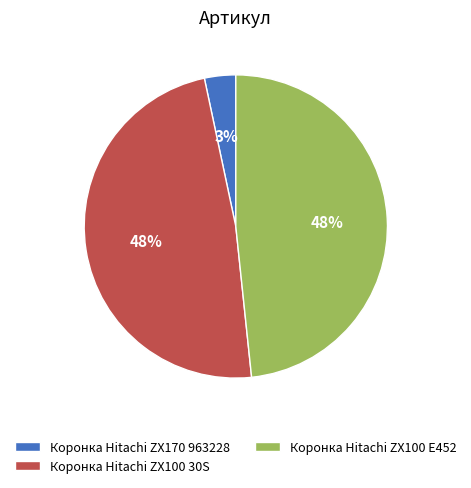

What is the ratio of the value at Коронка Hitachi ZX100 30S to the value at Коронка Hitachi ZX100 E452?

1.0